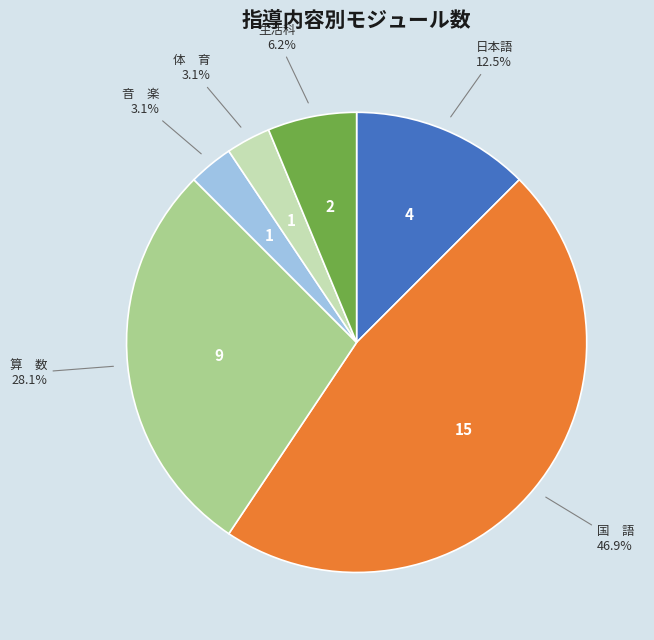

Is there a majority slice in this chart?

No